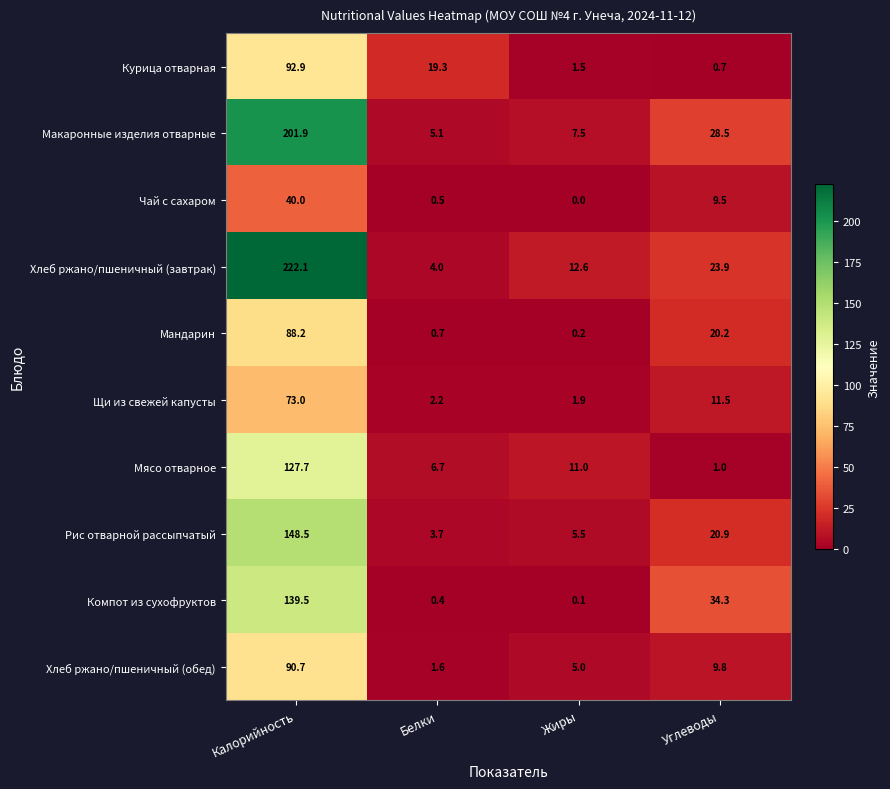

The value of Рис отварной рассыпчатый at Углеводы is 20.9. True or false?

True